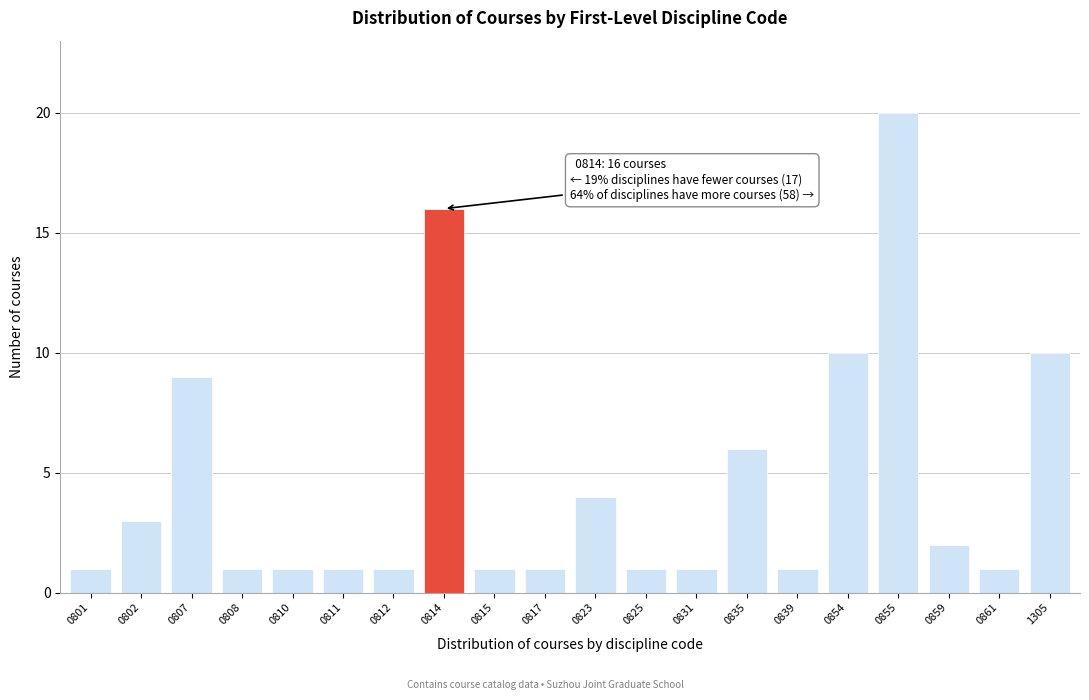

Reading left to right, list all the values displayed in this chart.

1	3	9	1	1	1	1	16	1	1	4	1	1	6	1	10	20	2	1	10